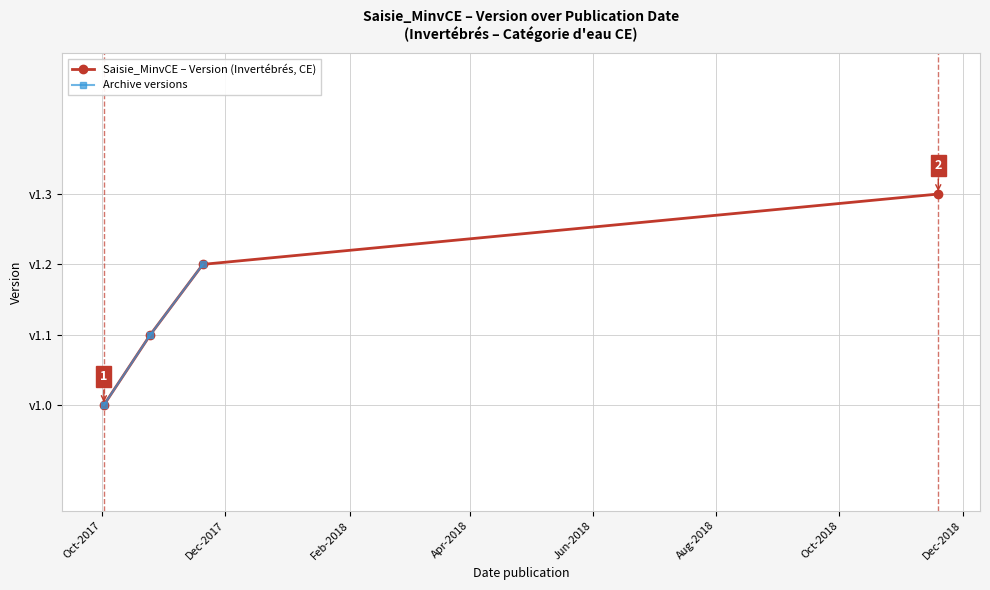

True or false: there are more than 0 points higher than both neighbors.

False